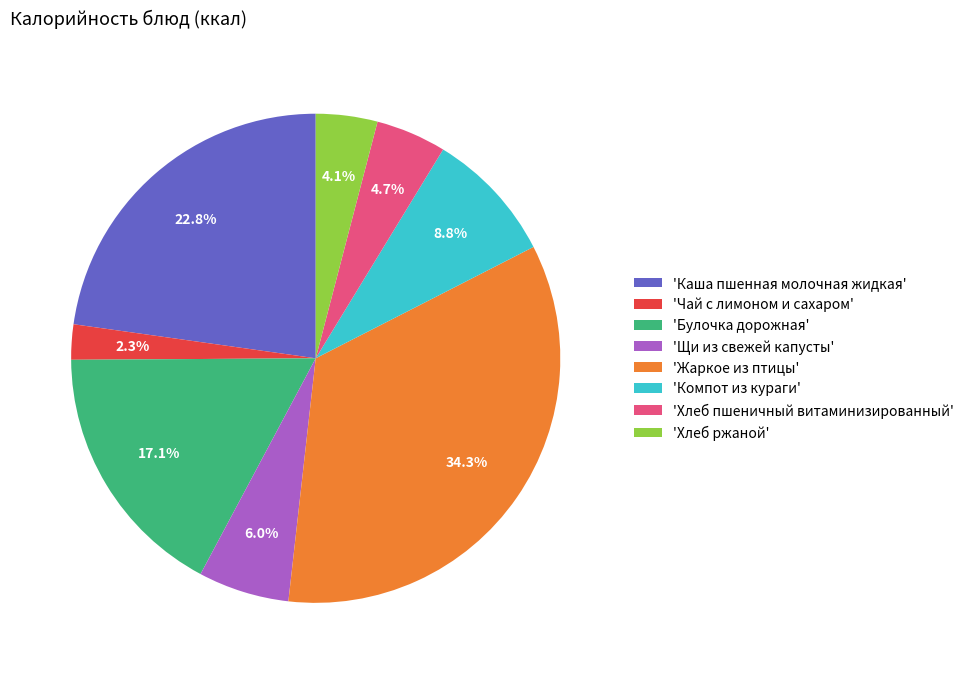

What percentage do 'Щи из свежей капусты' and 'Хлеб пшеничный витаминизированный' together represent?

10.7%